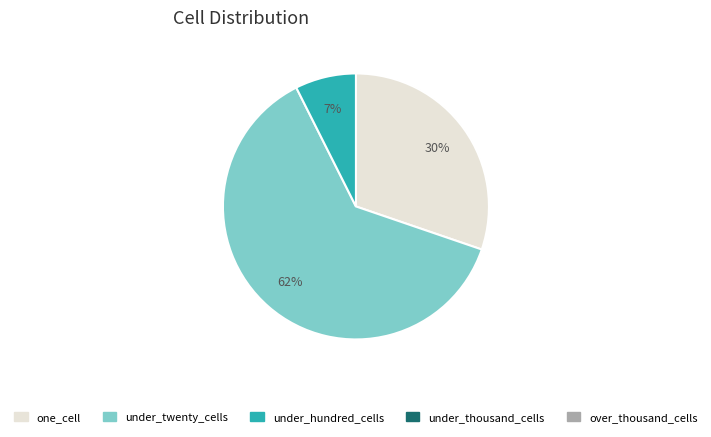

Does any single category account for the majority?

Yes